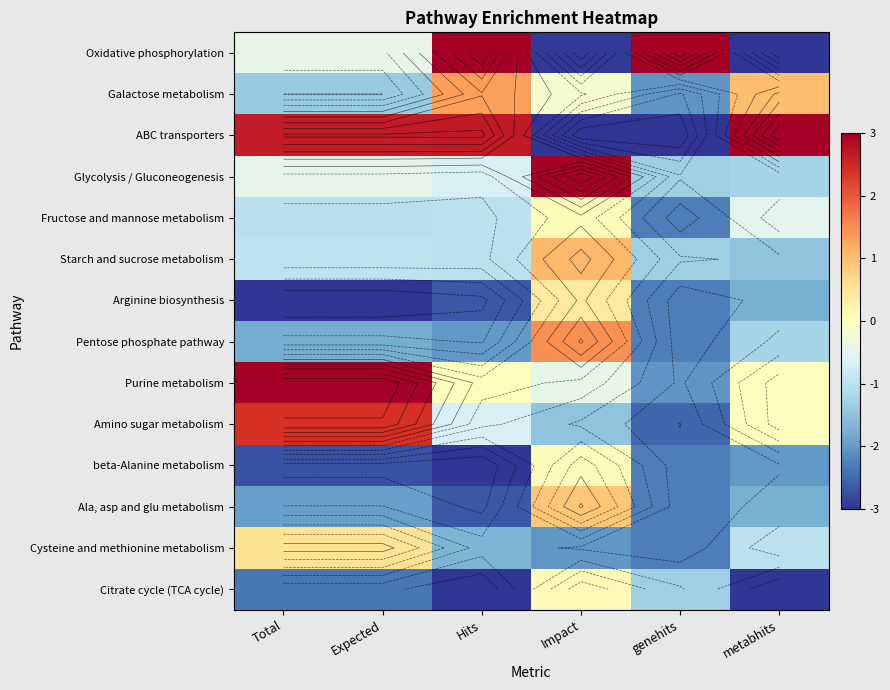

Rank the series at metabhits from highest to lowest value.

ABC transporters, Galactose metabolism, Purine metabolism, Amino sugar metabolism, Fructose and mannose metabolism, Cysteine and methionine metabolism, Glycolysis / Gluconeogenesis, Pentose phosphate pathway, Starch and sucrose metabolism, Arginine biosynthesis, Ala, asp and glu metabolism, beta-Alanine metabolism, Oxidative phosphorylation, Citrate cycle (TCA cycle)